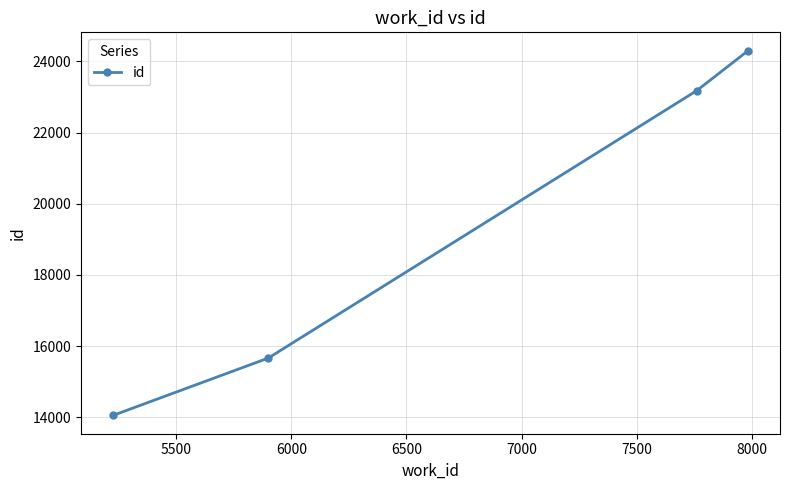

What is the difference between the maximum and minimum values?

10244